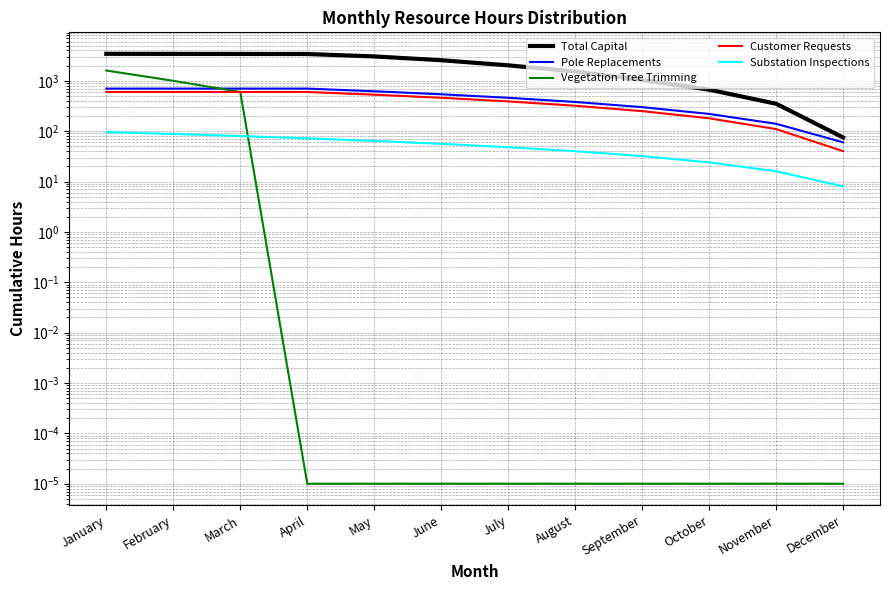

Which has a higher value, September or August?

August